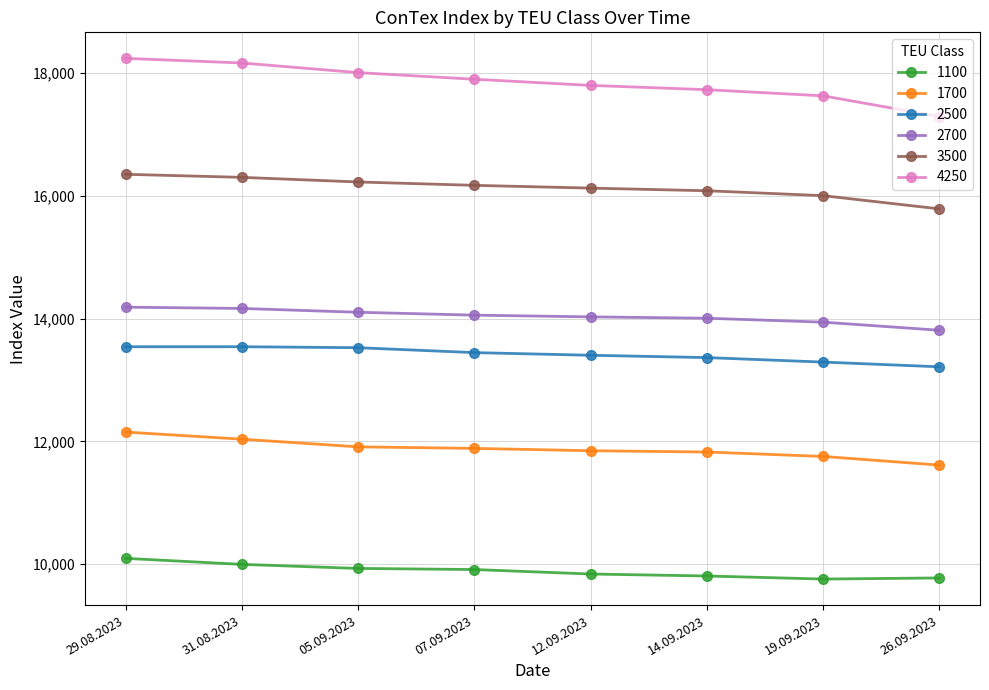

What is the difference between the highest and lowest values at 05.09.2023?

8071